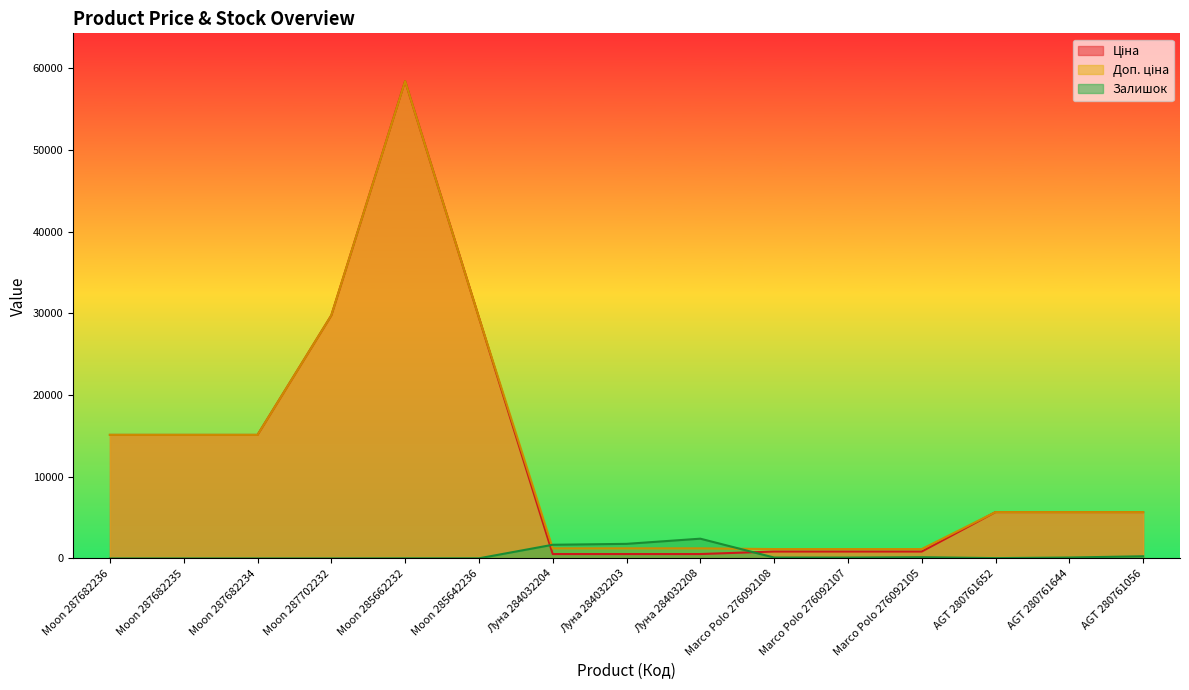

How many interior local valleys does the Залишок series have?

2